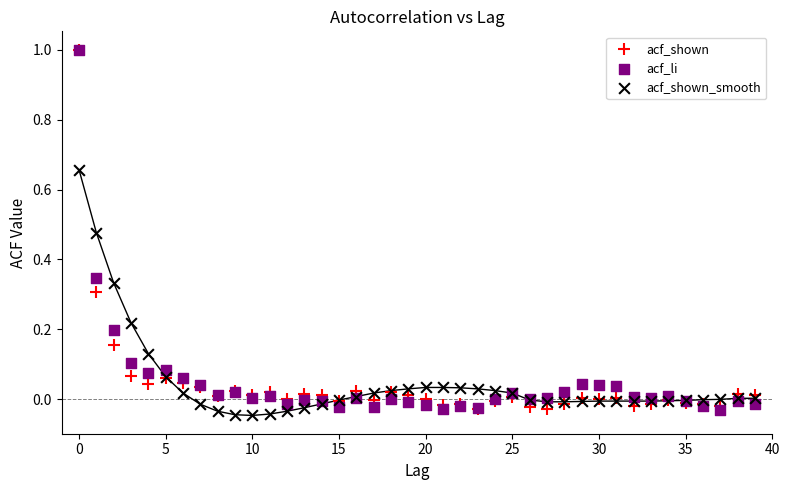

What are all the series names shown in the legend?

acf_shown, acf_li, acf_shown_smooth